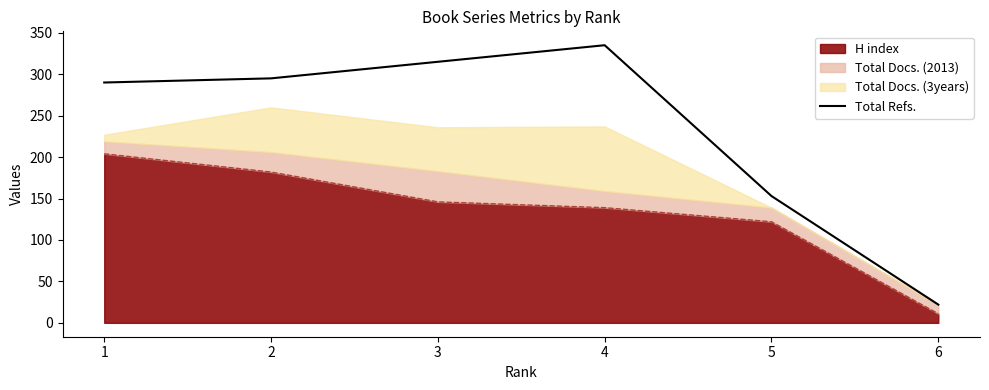

The value at 4 is 335. True or false?

True